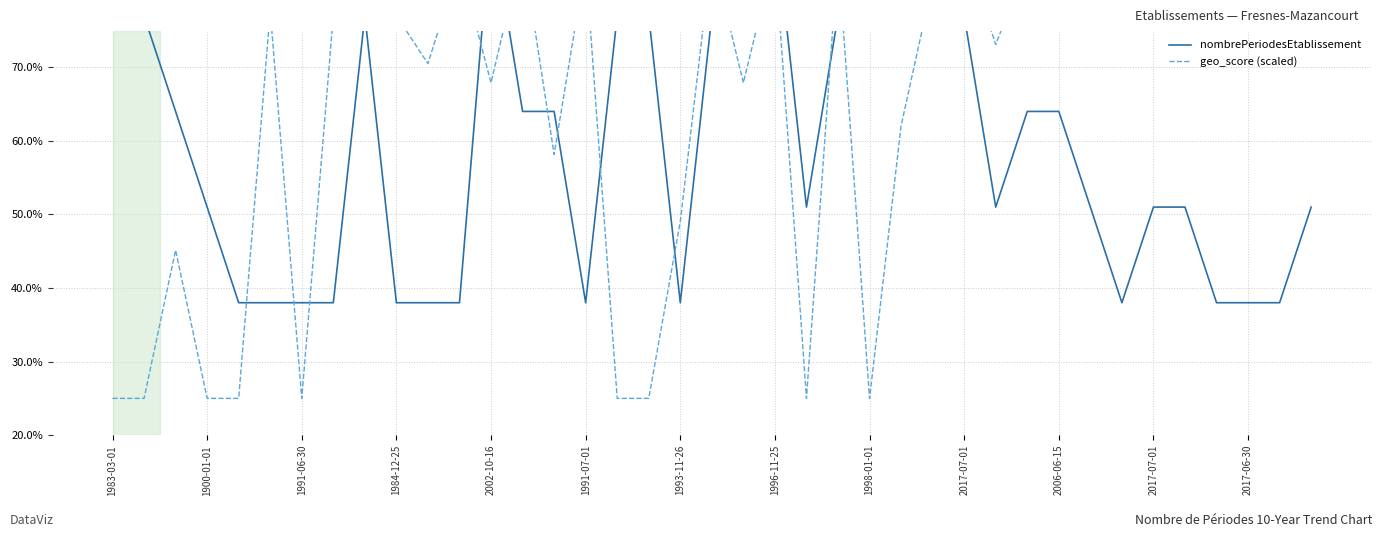

What is the value of the nombrePeriodesEtablissement point at the 32nd from the left?

51.0